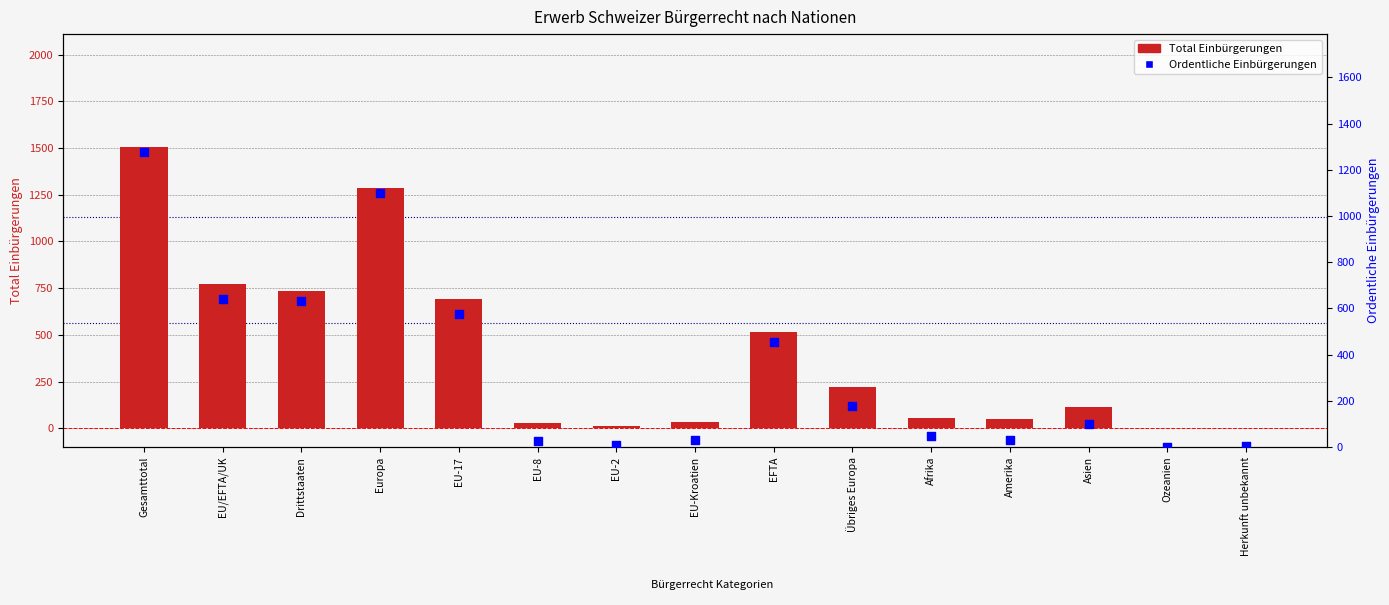

Which series contains the highest Y value?

Total Einbürgerungen